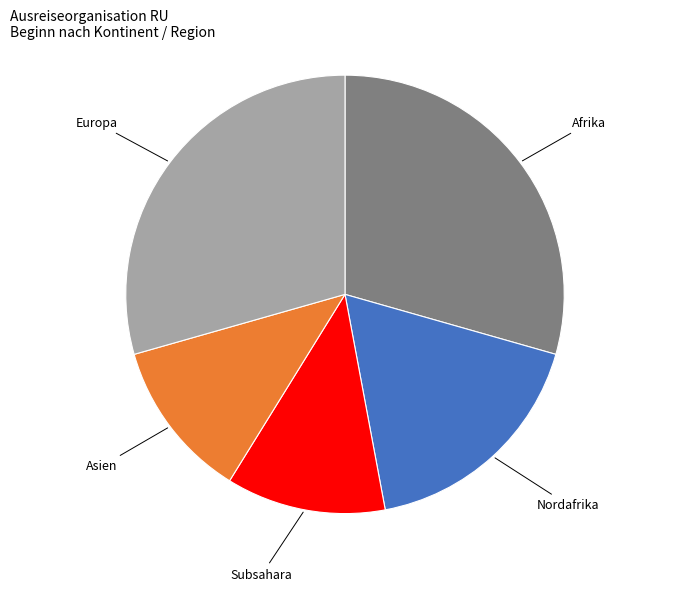

Does any single category account for the majority?

No